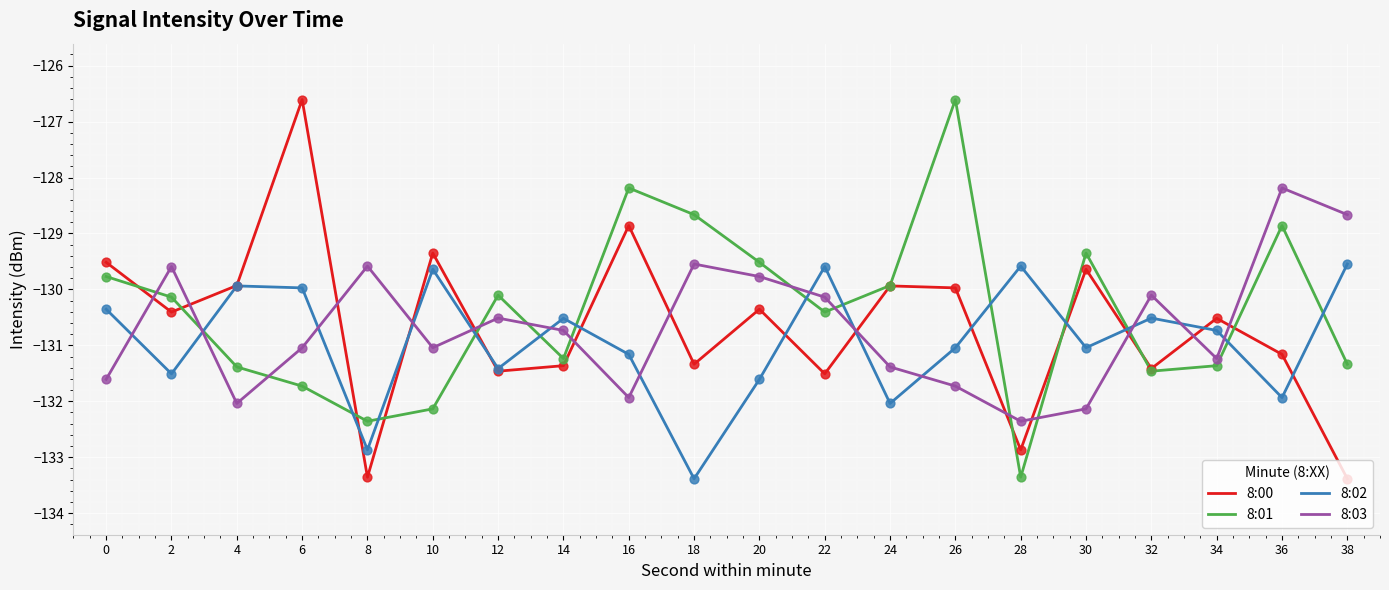

What is the spread (max minus min) of values at 10?

2.8